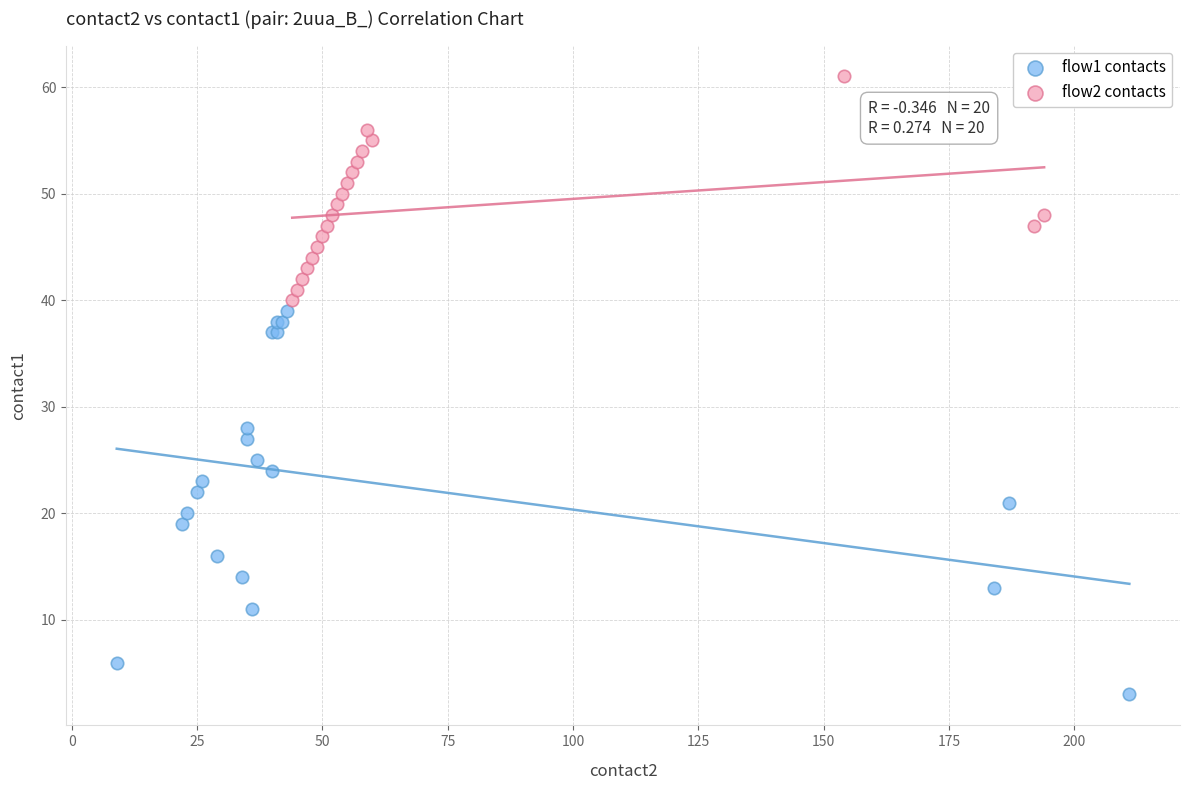

What are all the series names shown in the legend?

flow1 contacts, flow2 contacts